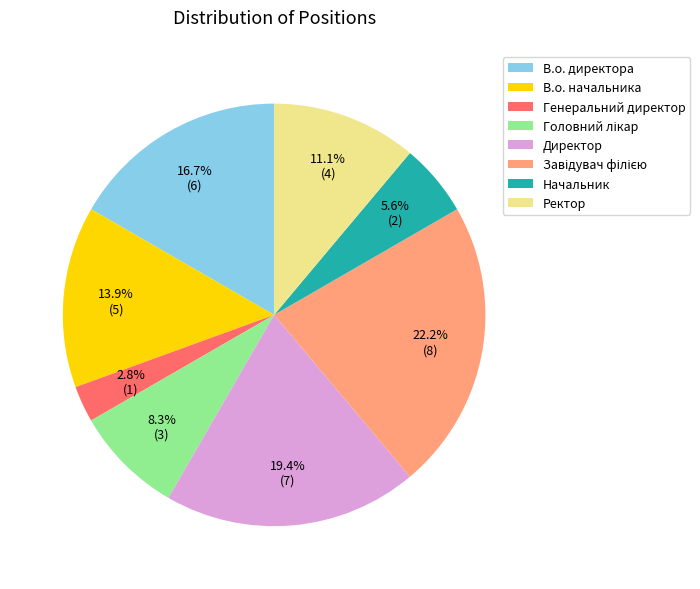

To the nearest percent, what is the difference between the largest and smallest slice percentages?

19%